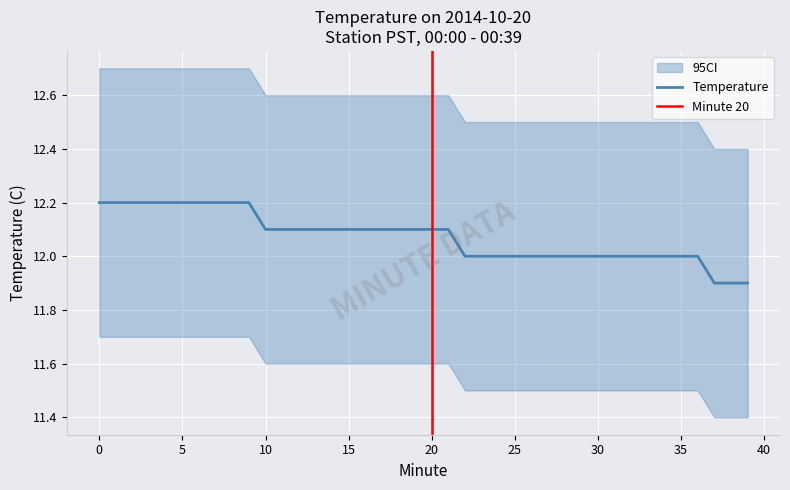

What is the difference between the second highest and second lowest values?

0.3